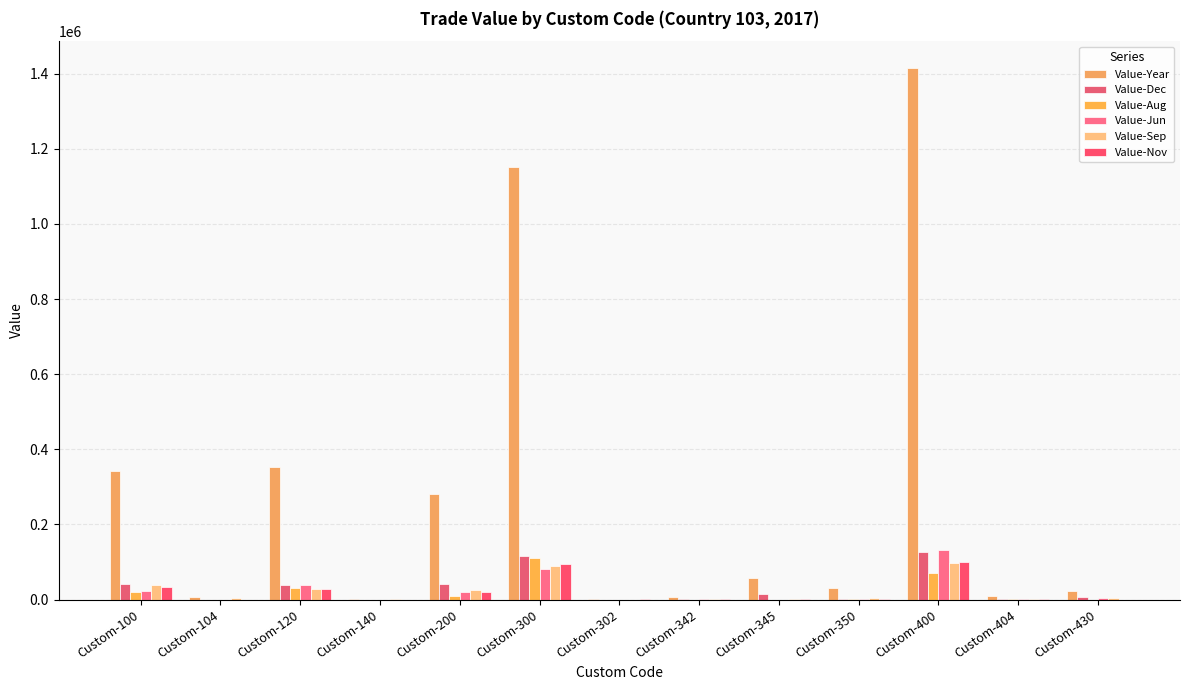

How many groups of bars are there?

13